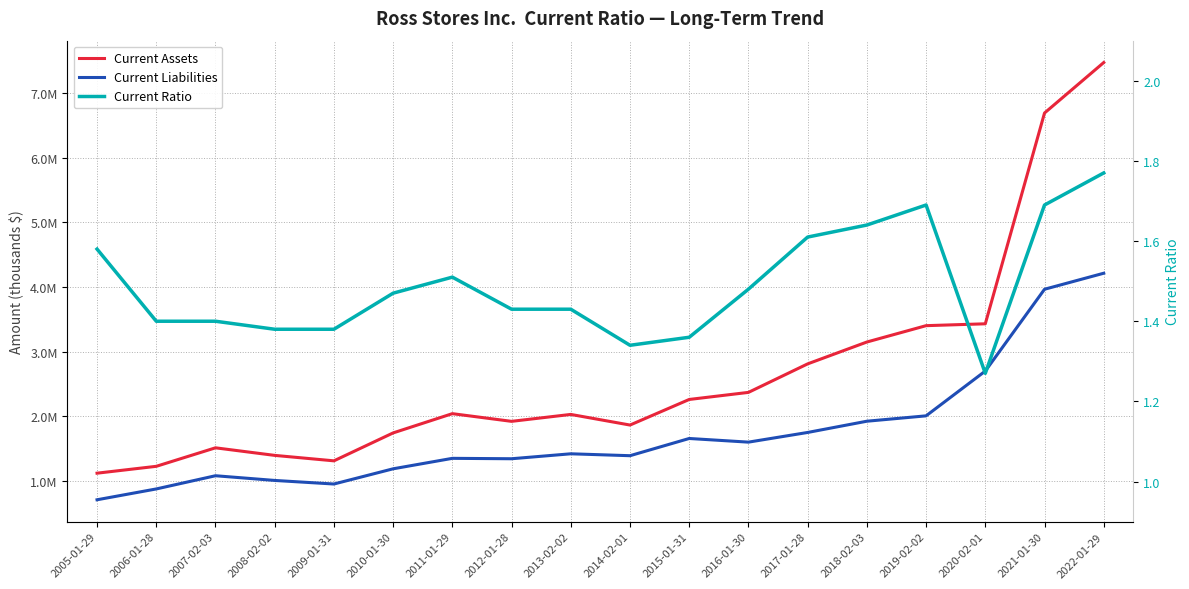

True or false: Current Ratio and Current Liabilities intersect in this chart.

False